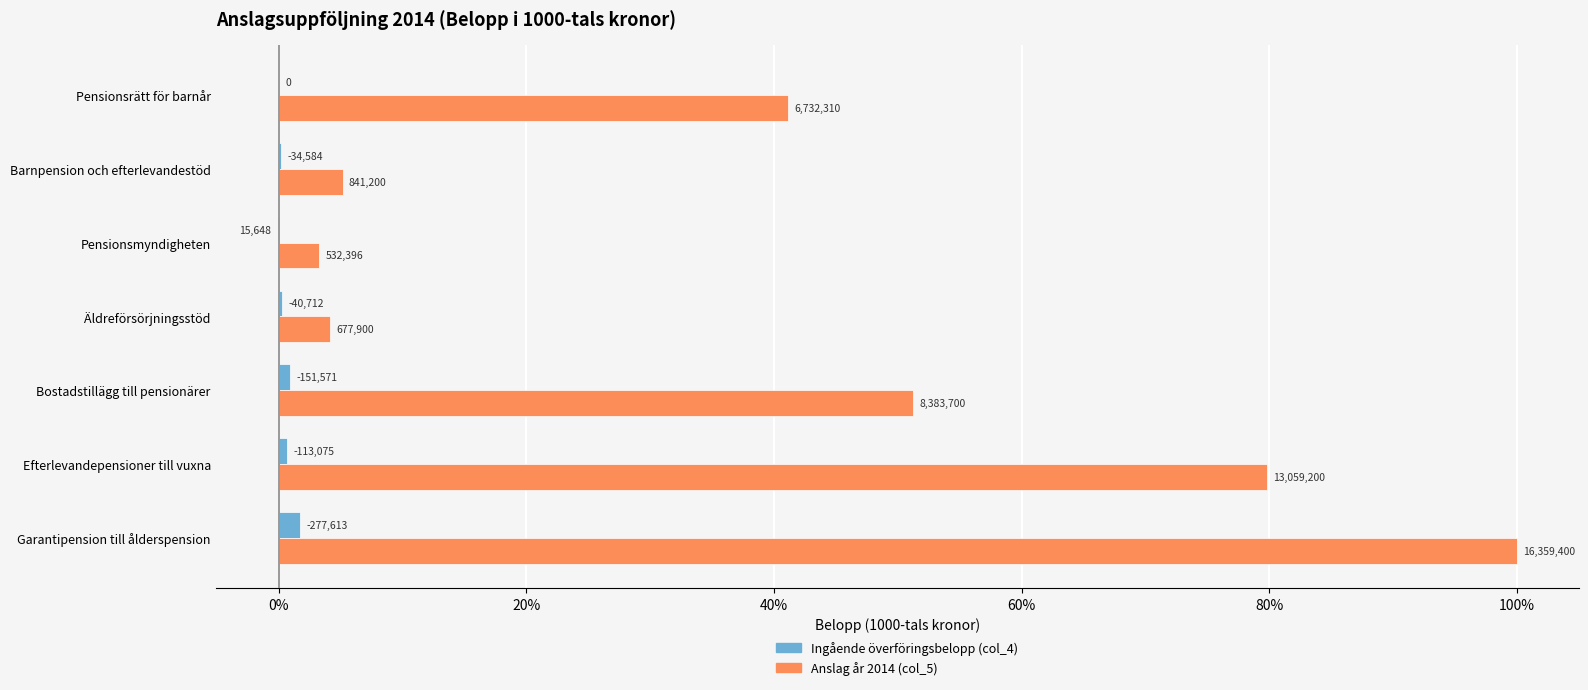

Which series has the largest total across all categories?

Anslag år 2014 (col_5)